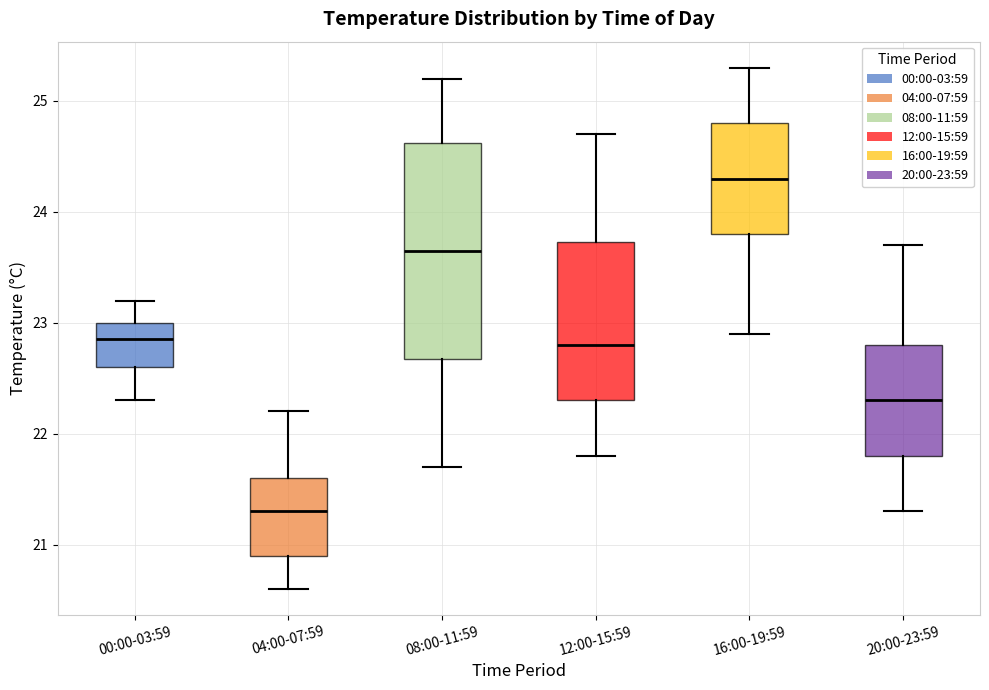

Comparing the boxes themselves (not the whiskers), which one is the tallest?

08:00-11:59